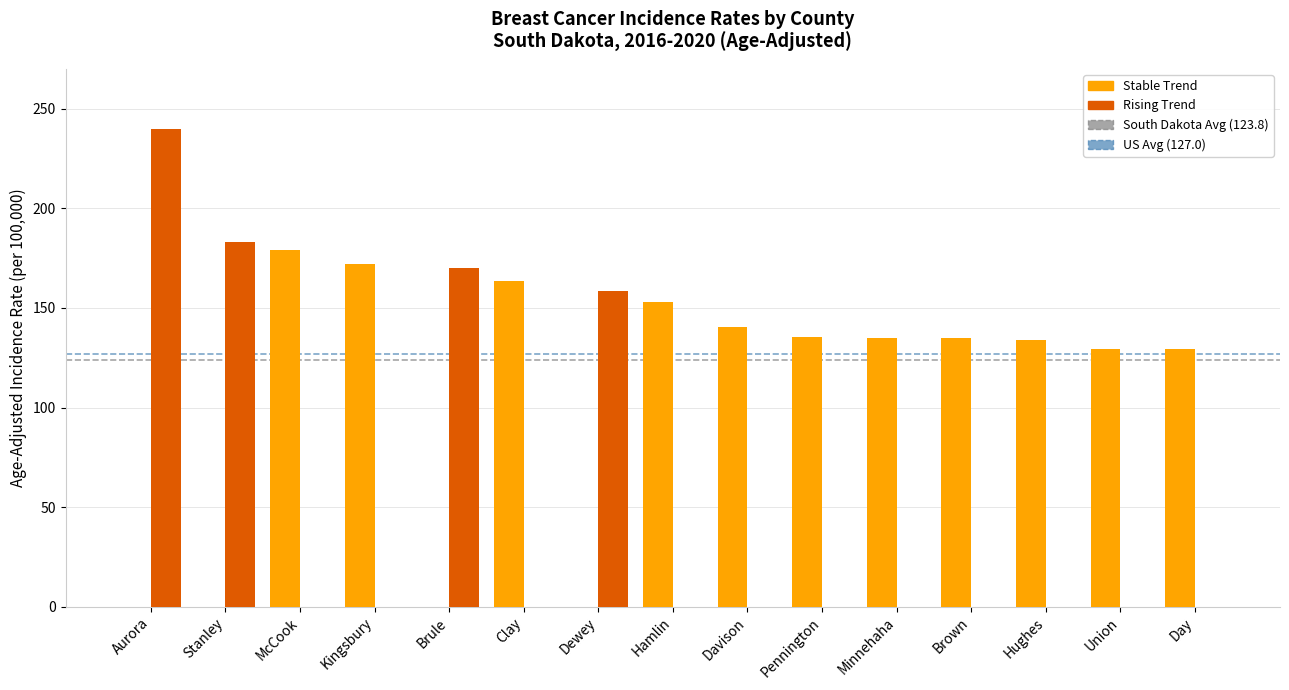

How many groups of bars are there?

15